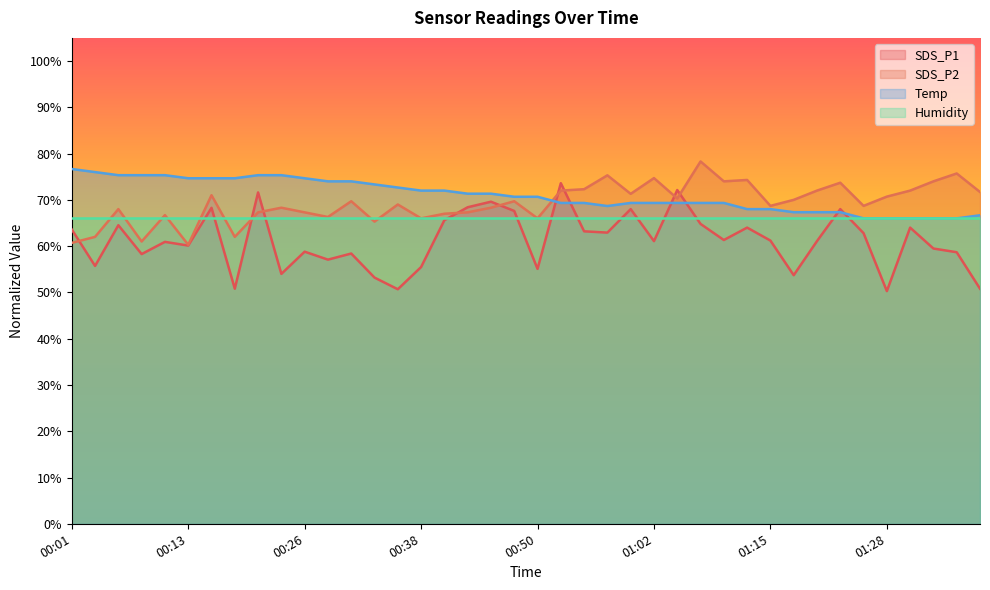

What is the average value of the SDS_P1 series?

61.2